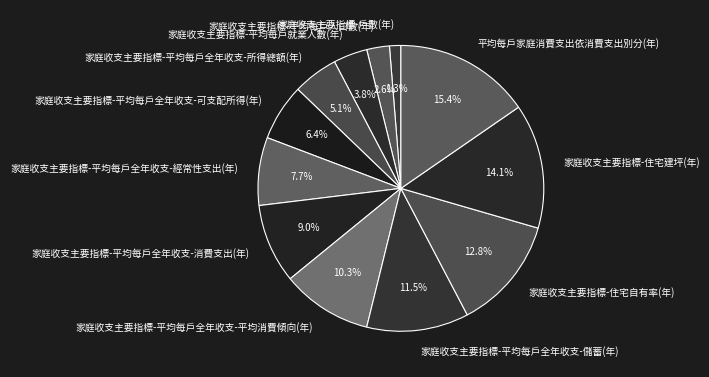

What percentage is the 家庭收支主要指標-住宅自有率(年) slice, to the nearest percent?

13%